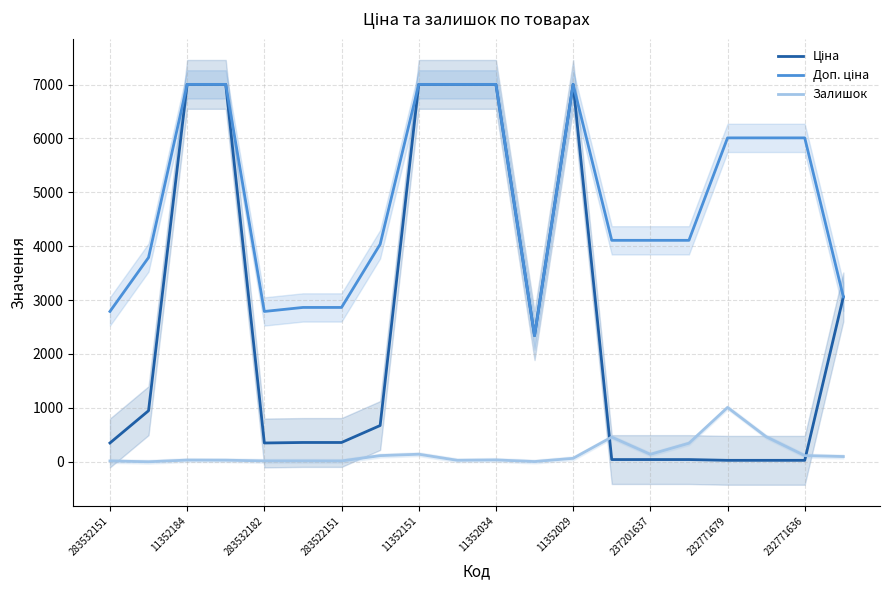

Rank the series by their average value, from highest to lowest.

Доп. ціна, Ціна, Залишок